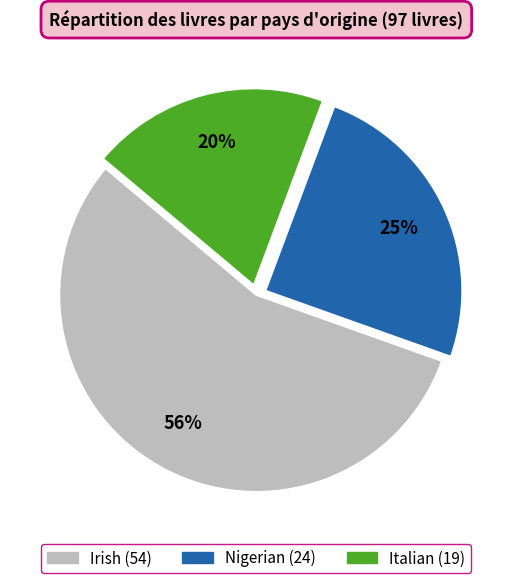

The Nigerian slice represents 25% of the pie. True or false?

True